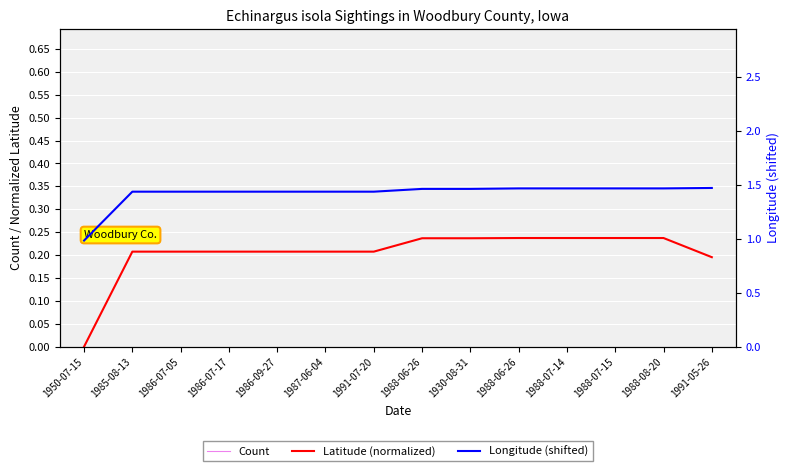

Reading left to right, list all the values displayed in this chart.

Count: 1.0	1.0	1.0	1.0	1.0	1.0	1.0	1.0	1.0	1.0	1.0	1.0	1.0	1.0
Latitude (normalized): 0.0	0.2	0.2	0.2	0.2	0.2	0.2	0.2	0.2	0.2	0.2	0.2	0.2	0.2
Longitude (shifted): 1.0	1.4	1.4	1.4	1.4	1.4	1.4	1.5	1.5	1.5	1.5	1.5	1.5	1.5